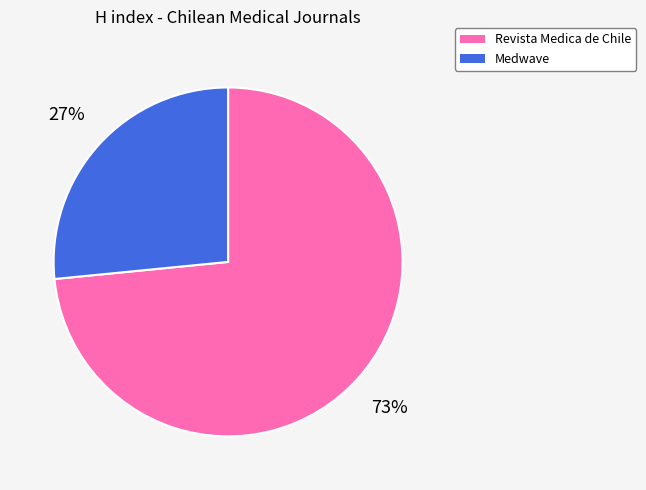

True or false: Revista Medica de Chile accounts for 73% of the total.

True